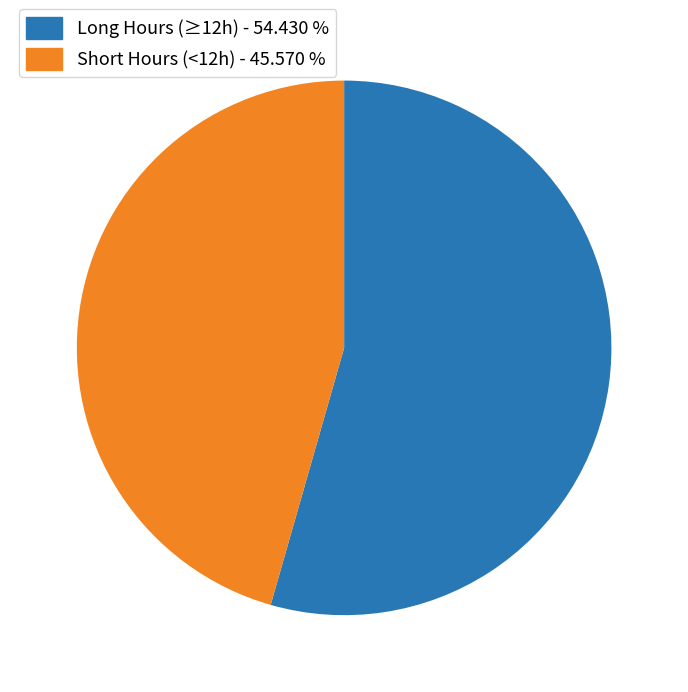

How many slices are in this pie chart?

2